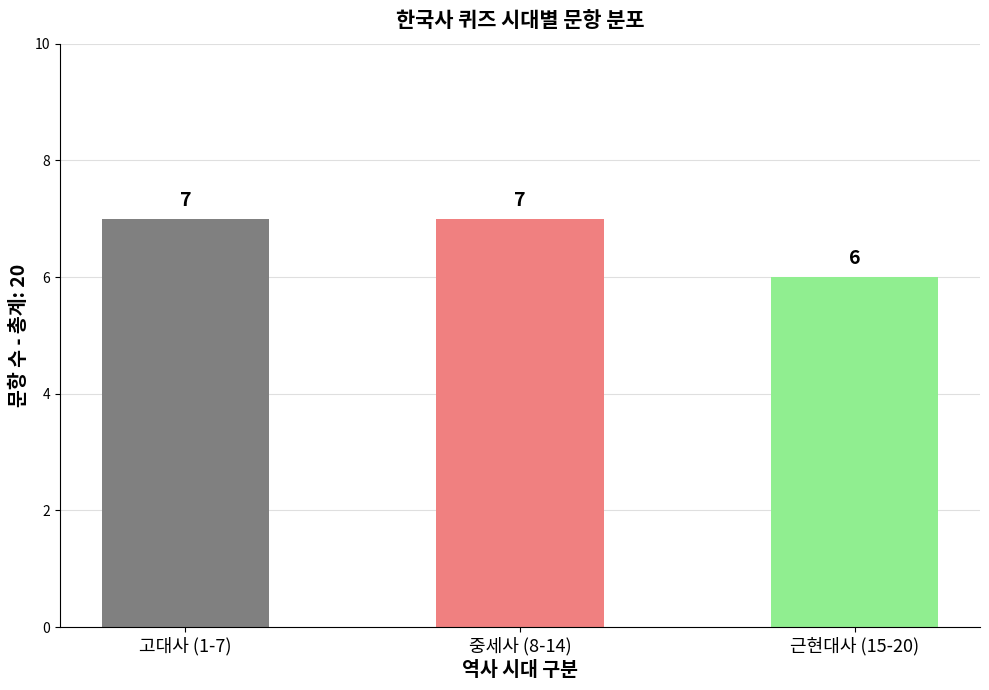

Is it true that the value at 중세사 (8-14) is 11?

False